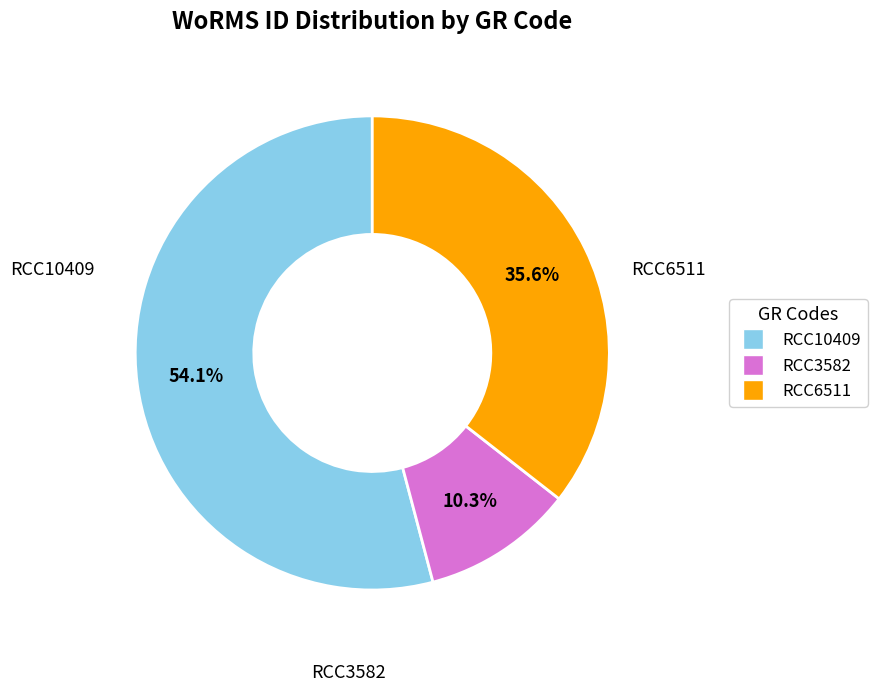

Between RCC6511 and RCC3582, which is larger?

RCC6511